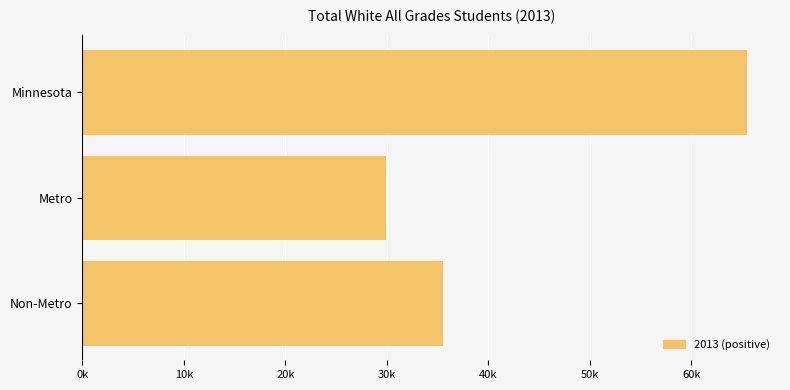

Read the value at Minnesota, to the nearest 50.

65500